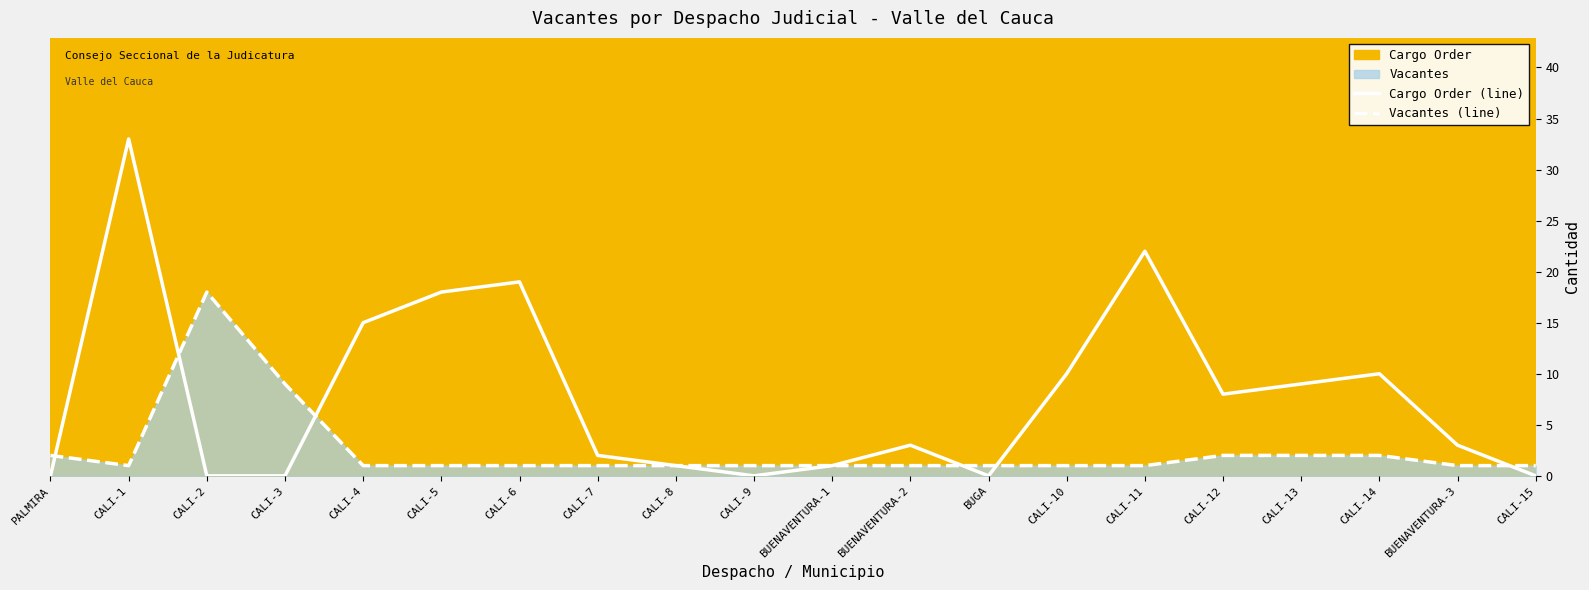

The Cargo Order (line) series shows 0 at PALMIRA. True or false?

True